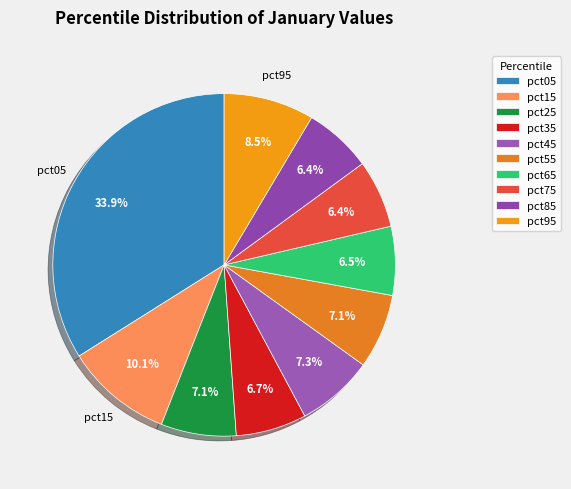

To the nearest percent, what is the average slice percentage?

10%